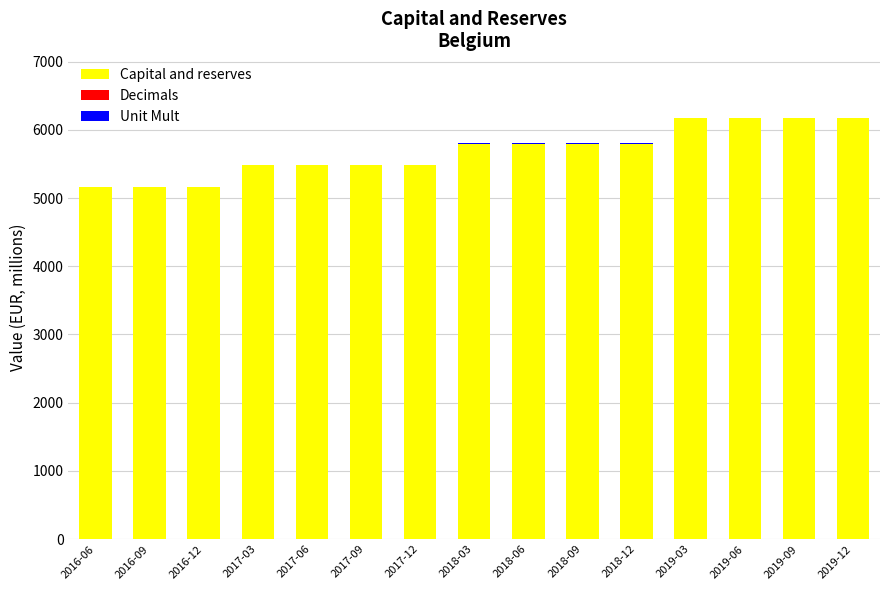

What is the sum of all Capital and reserves values?

85218.9